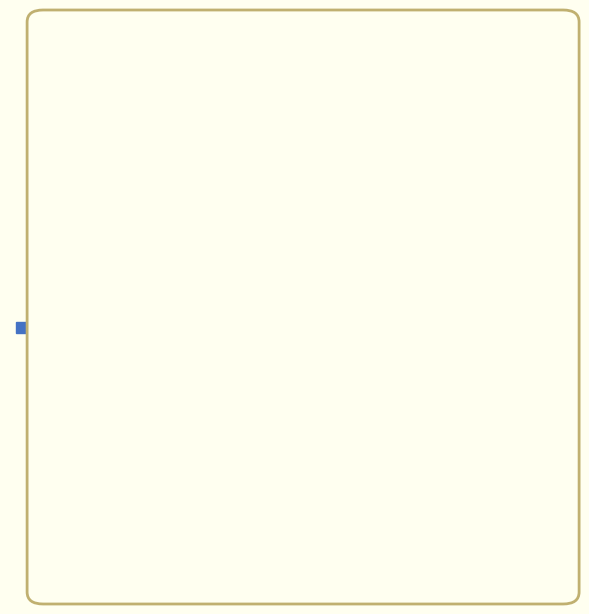

How many segments does this pie chart have?

2